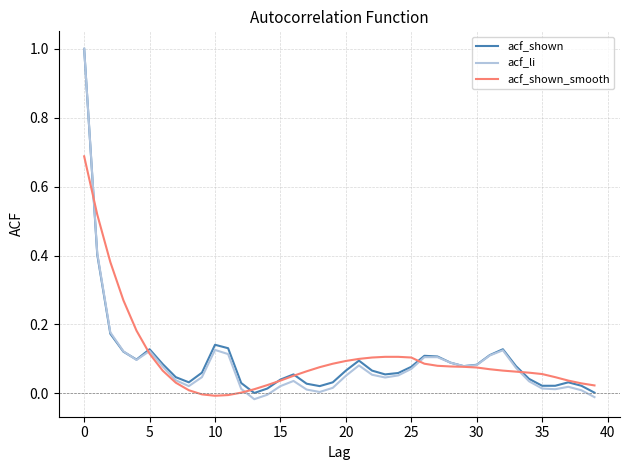

How many categories are shown in the chart?

40